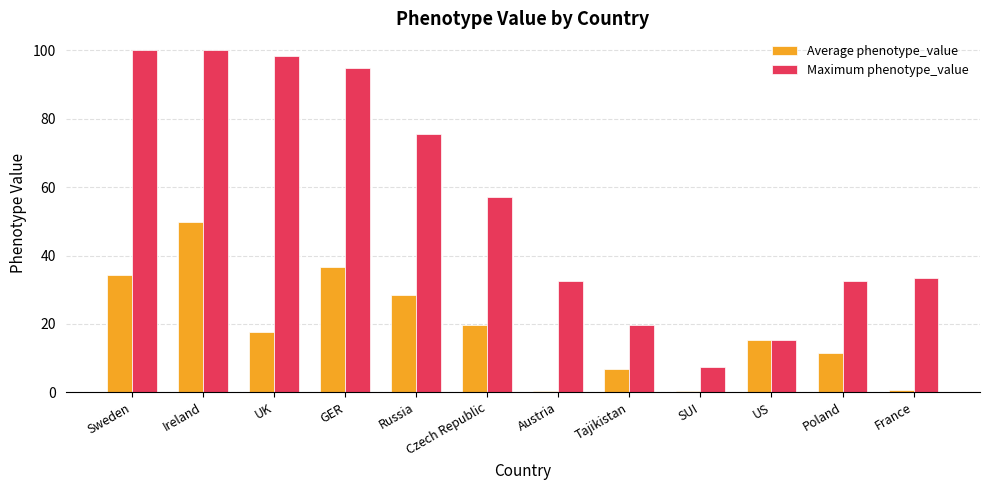

Between Czech Republic and Austria, which series saw the biggest shift?

Maximum phenotype_value